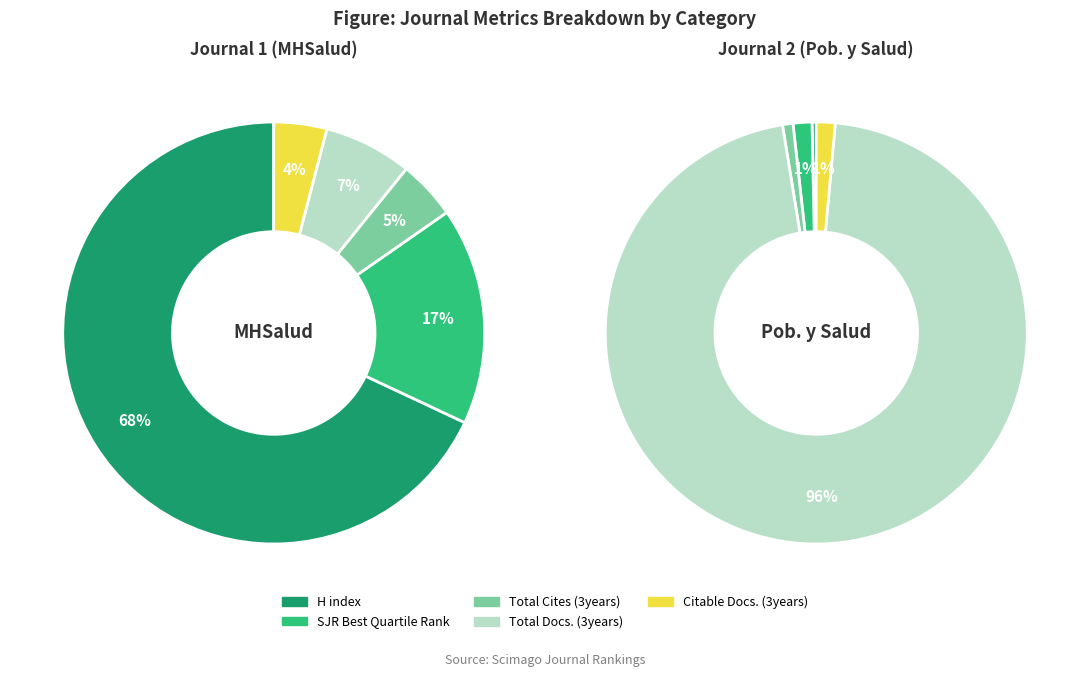

What is the difference between the highest and lowest values at MHSalud?

147